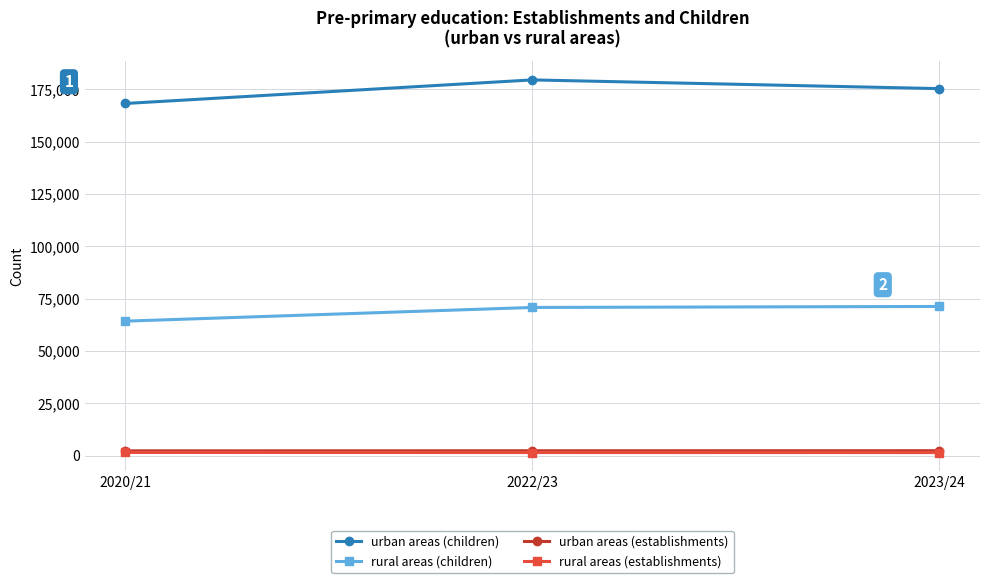

List the labels in order of urban areas (children) value, largest first.

2022/23, 2023/24, 2020/21